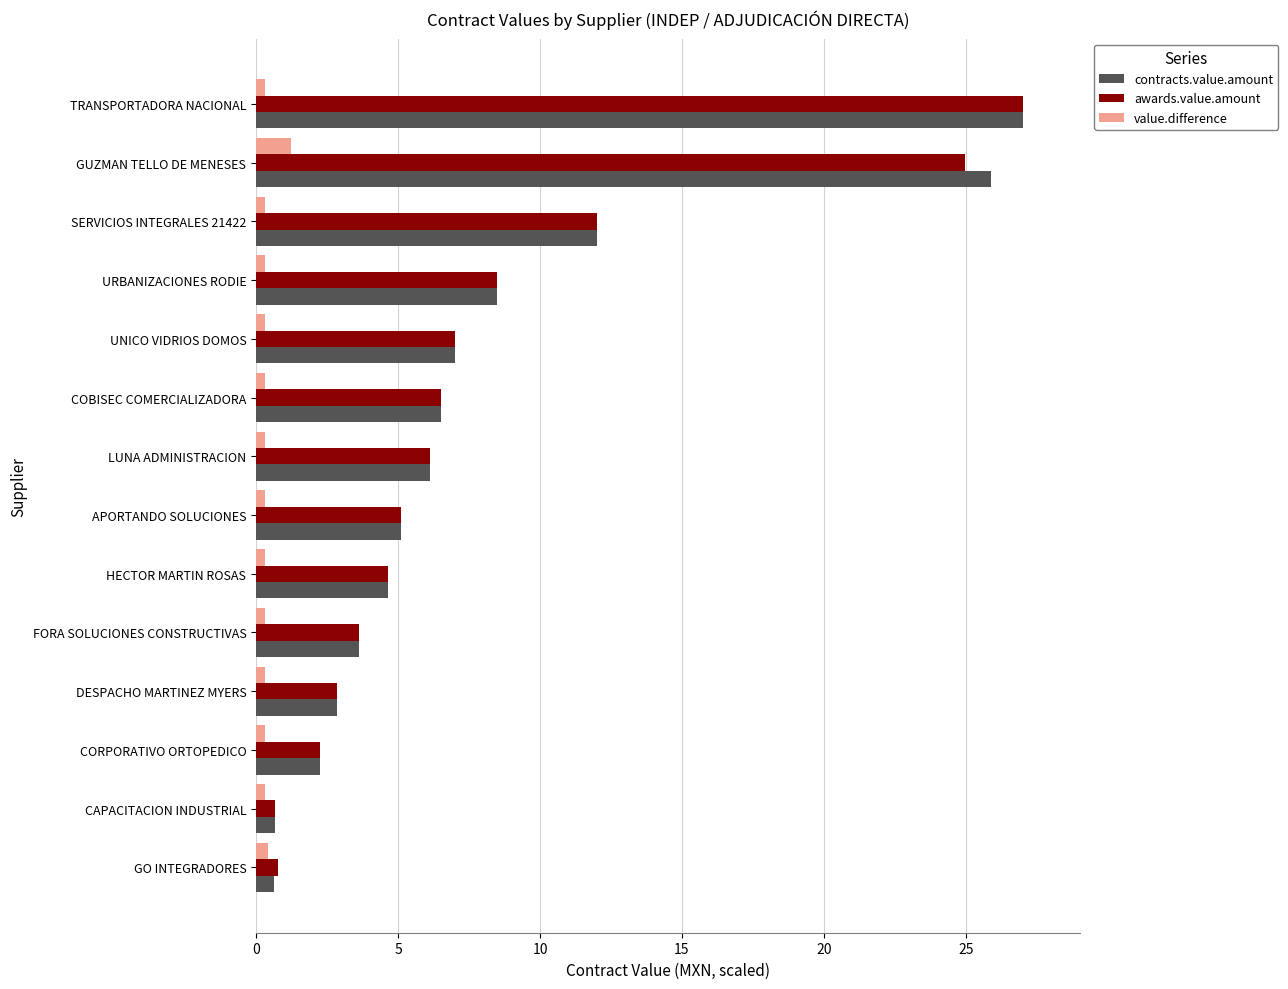

Between GUZMAN TELLO DE MENESES and APORTANDO SOLUCIONES, which series saw the biggest shift?

contracts.value.amount